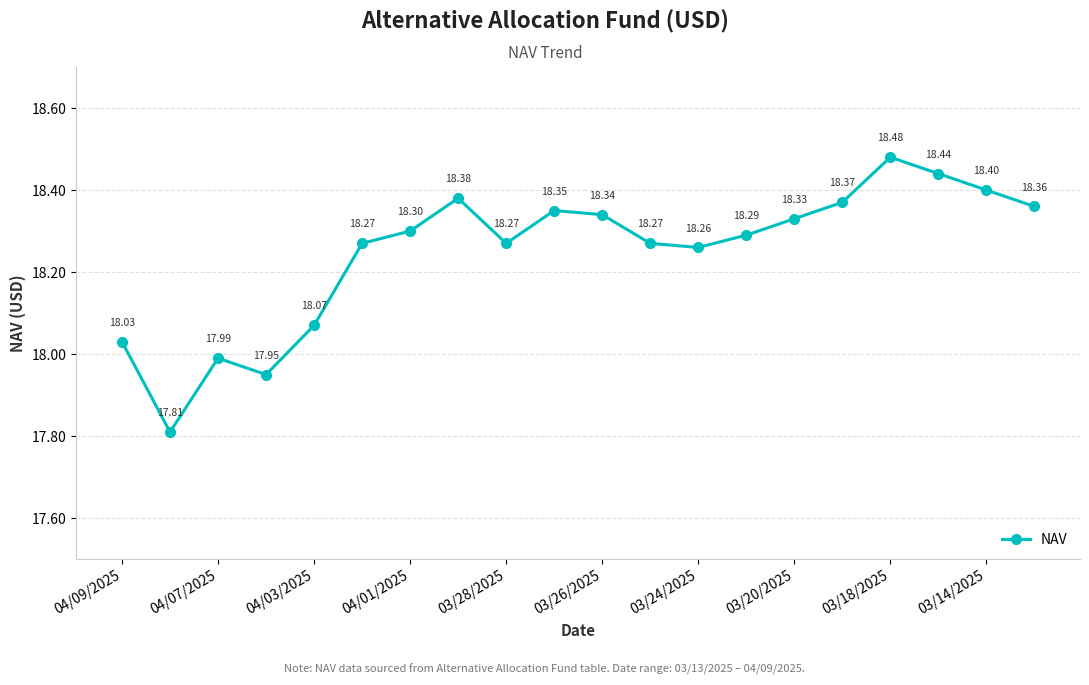

What is the average value?

18.2